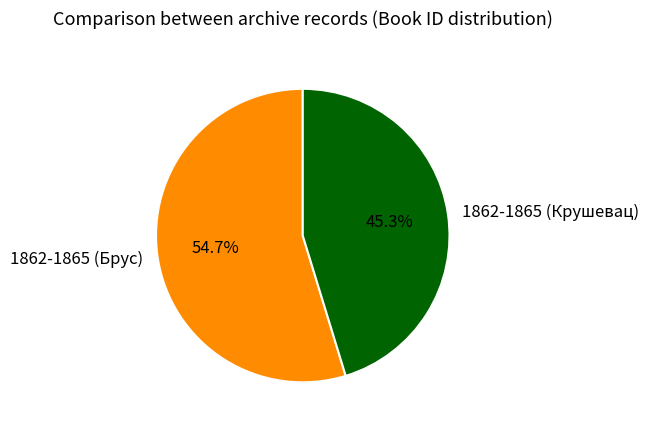

How many slices are in this pie chart?

2